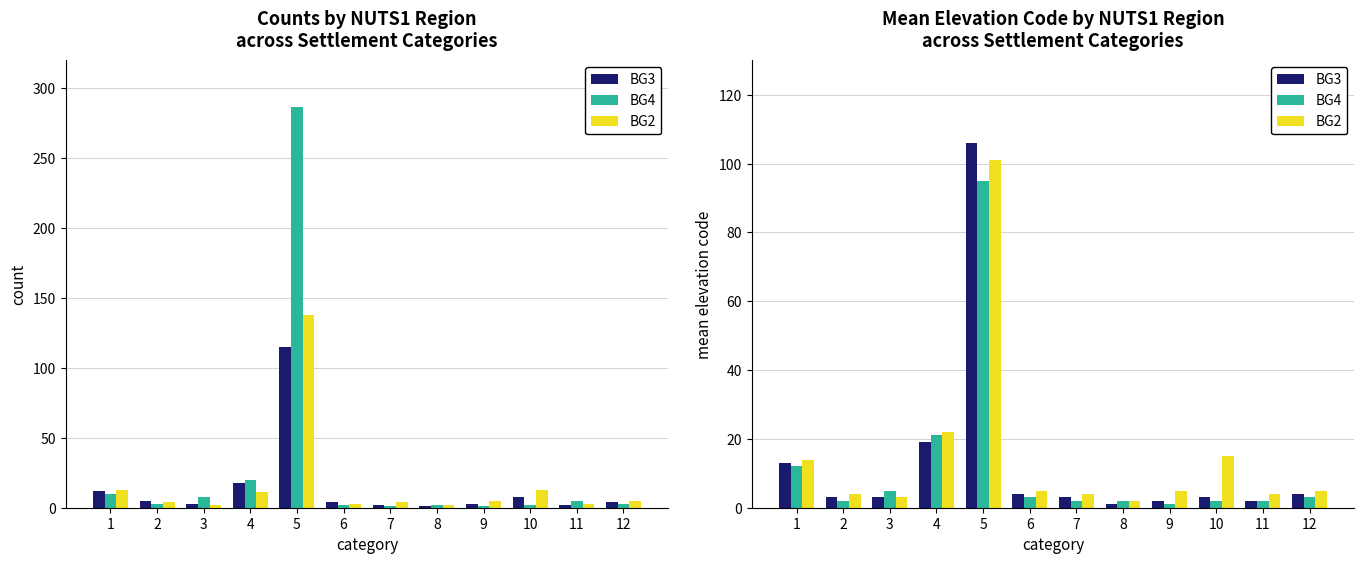

Which category has the lowest value across all series?

8